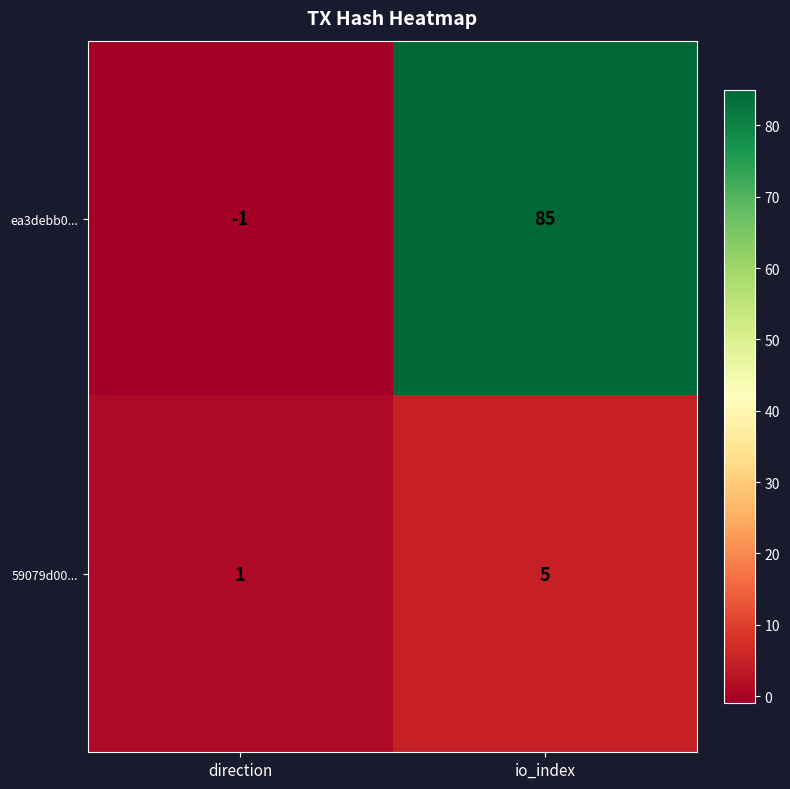

Reading left to right, transcribe all the data shown in this chart.

ea3debb0...: -1	85
59079d00...: 1	5